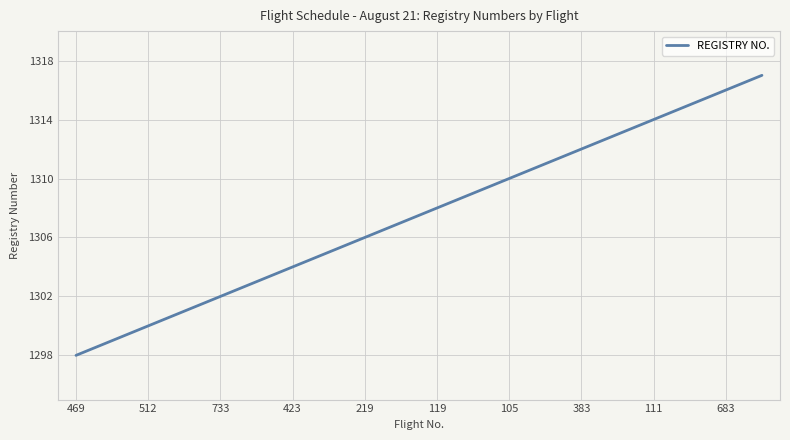

What is the minimum value shown in the chart?

1298